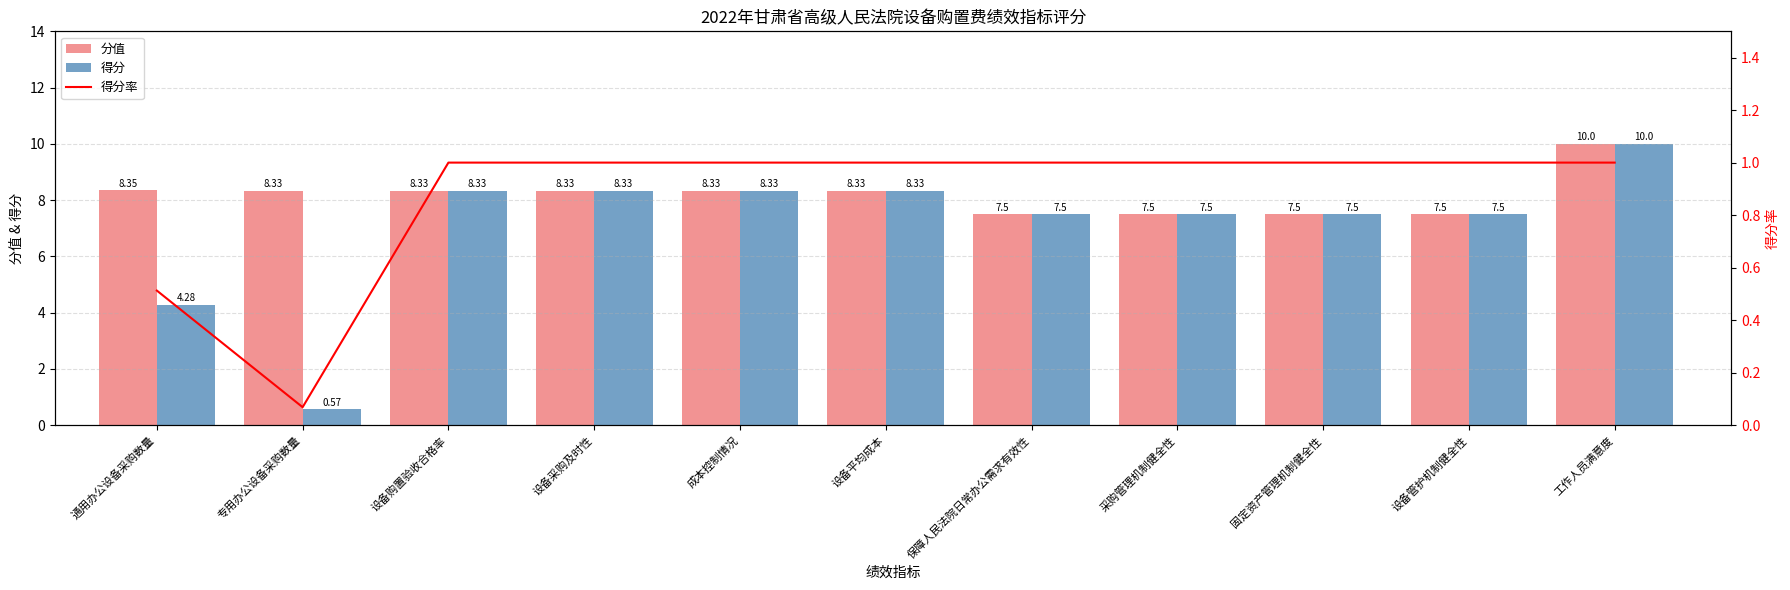

At 工作人员满意度, list the series in order from smallest to largest.

得分率, 分值, 得分